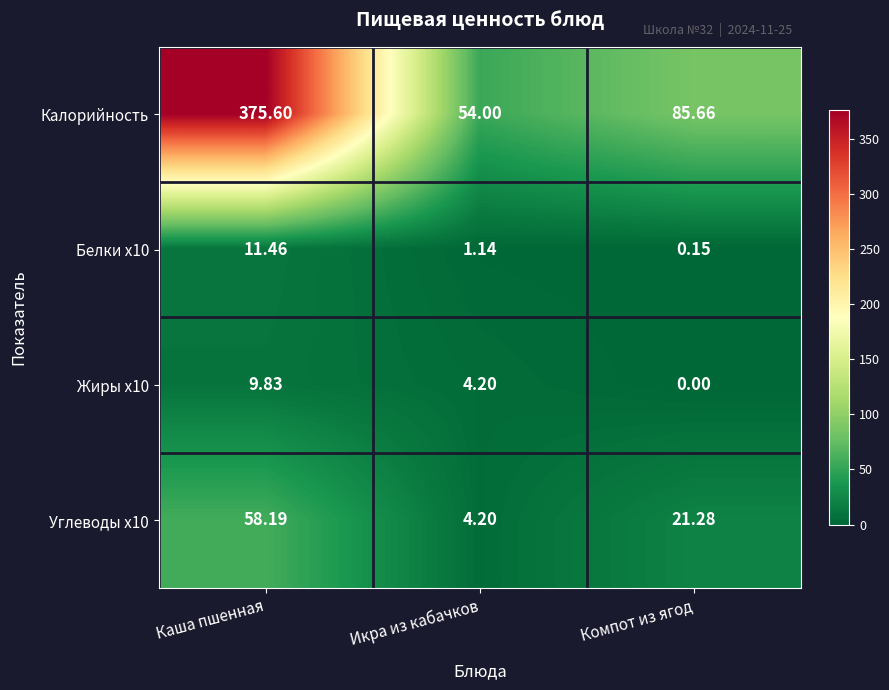

How many categories are shown in the chart?

3